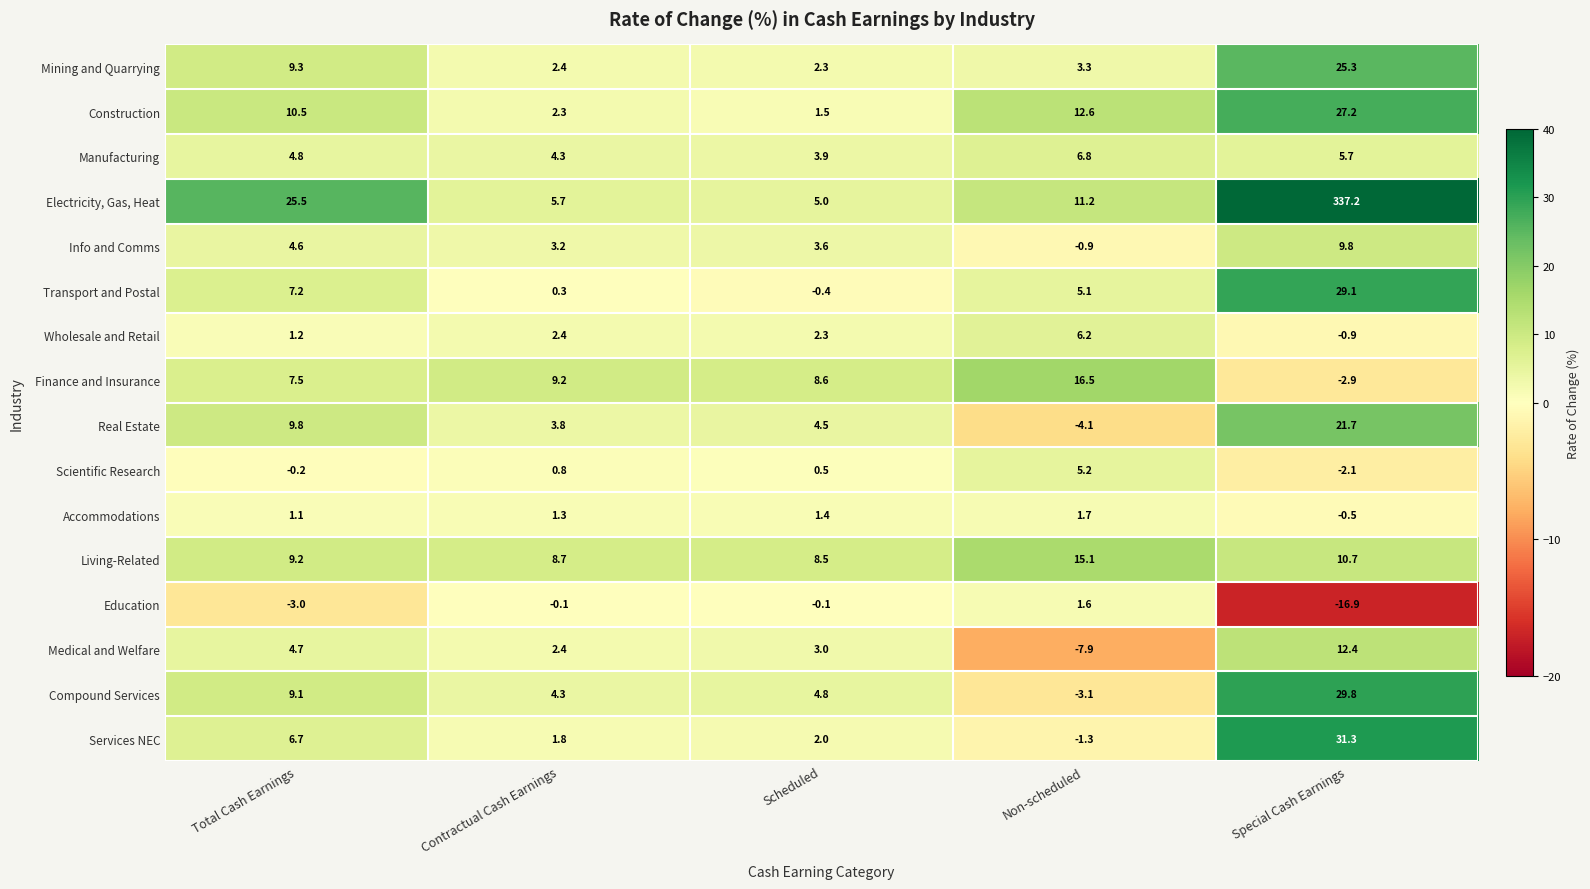

At which category is the sum across all series the highest?

Special Cash Earnings